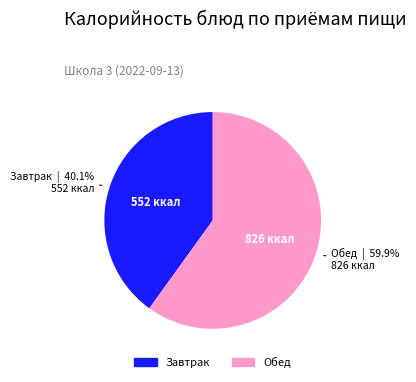

Is there any slice that represents more than half of the pie?

Yes